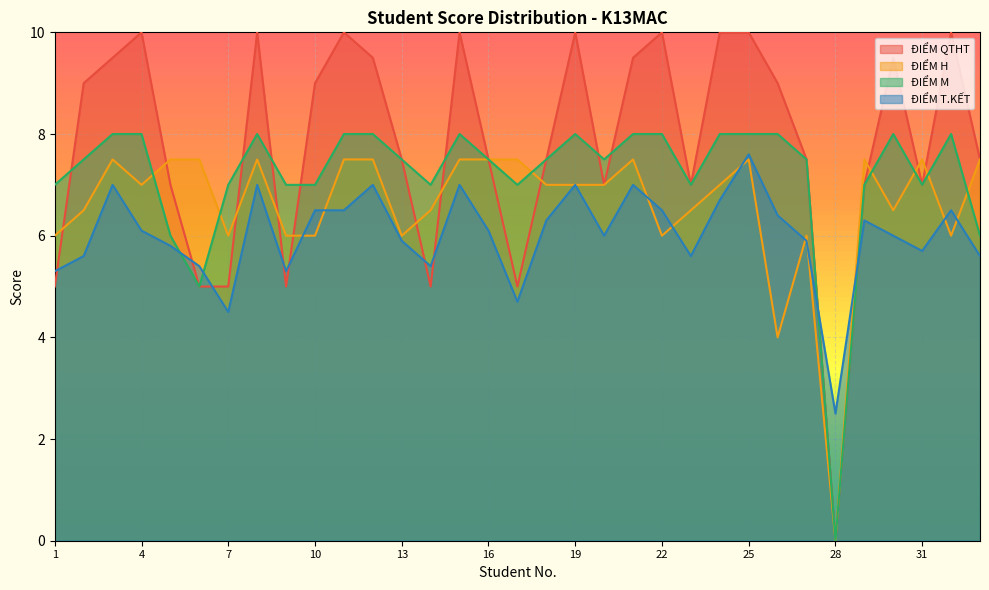

Which series ends up on top after the final intersection of ĐIỂM T.KẾT and ĐIỂM H?

ĐIỂM H